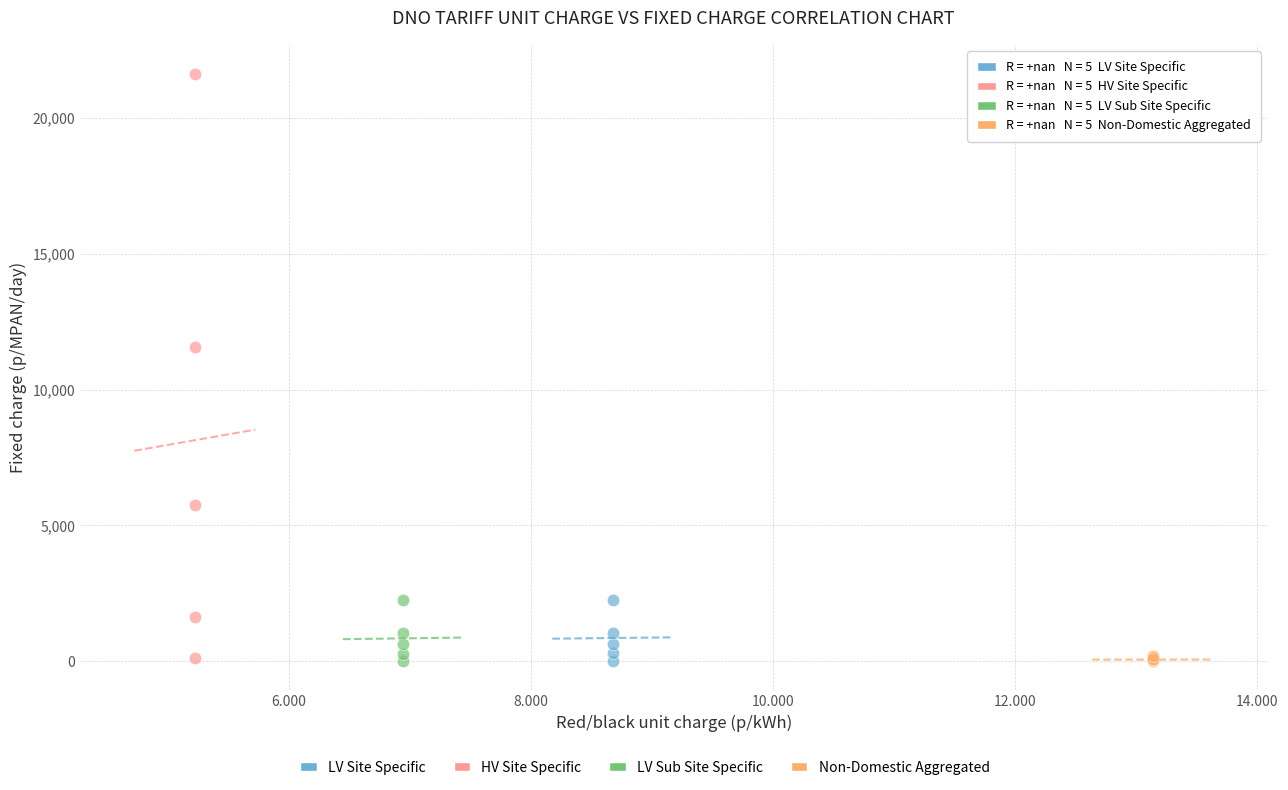

Which series contains the highest Y value?

HV Site Specific